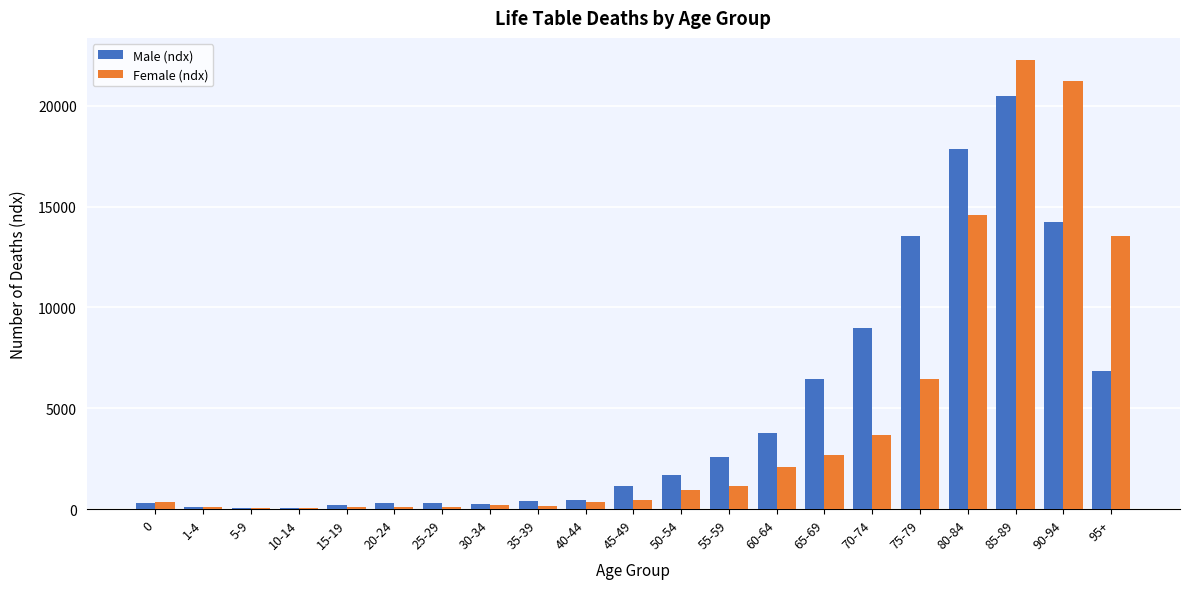

The value of Male (ndx) at 80-84 is 11191. True or false?

False